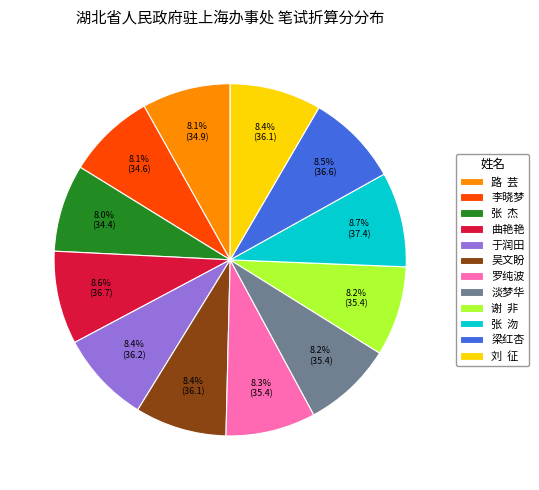

Does 于润田 represent more than half of the total?

No